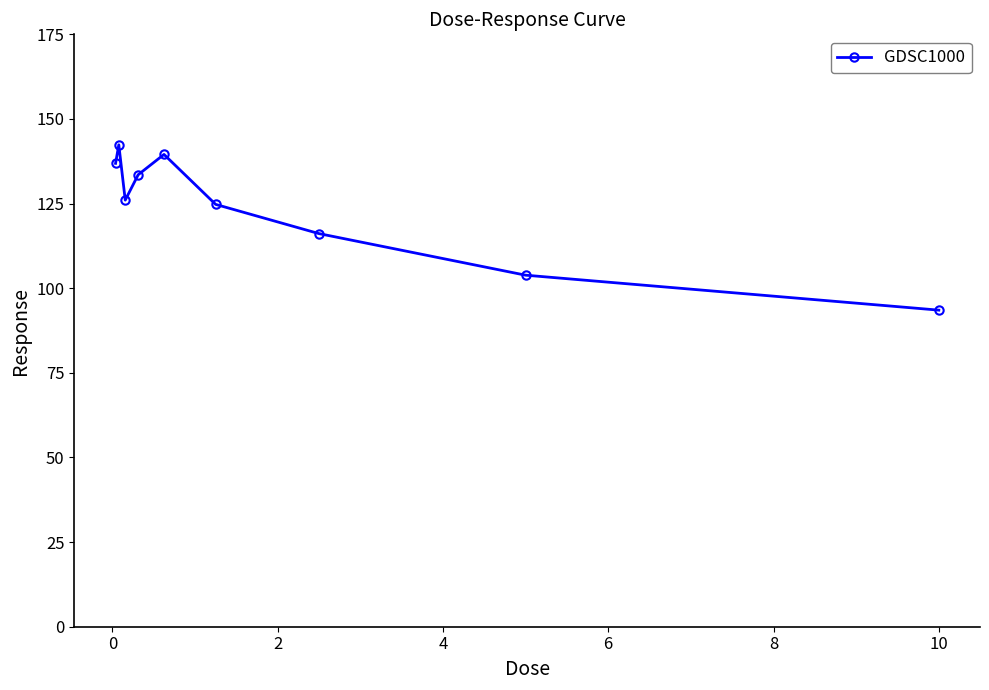

How many data points are less than 126?

4